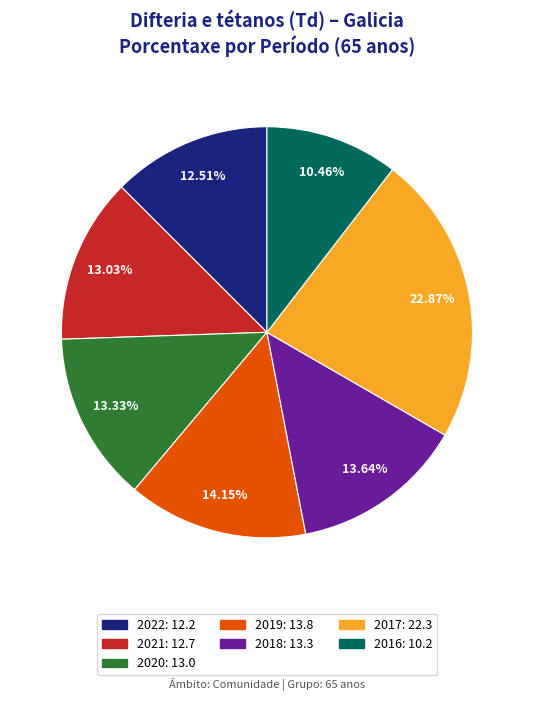

Do 2020 and 2019 together represent more than half of the pie?

No